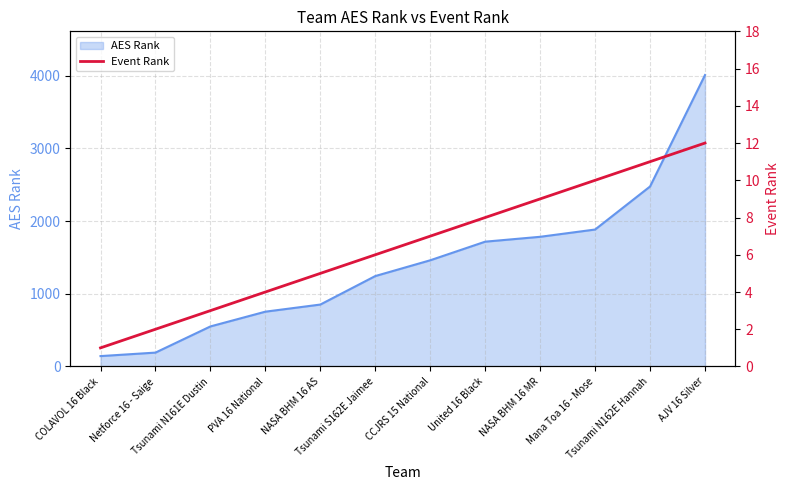

Reading left to right, list all the values displayed in this chart.

COLAVOL 16 Black=1	Netforce 16 - Saige=2	Tsunami N161E Dustin=3	PVA 16 National=4	NASA BHM 16 AS=5	Tsunami S162E Jaimee=6	CCJRS 15 National=7	United 16 Black=8	NASA BHM 16 MR=9	Mana Toa 16 - Mose=10	Tsunami N162E Hannah=11	AJV 16 Silver=12